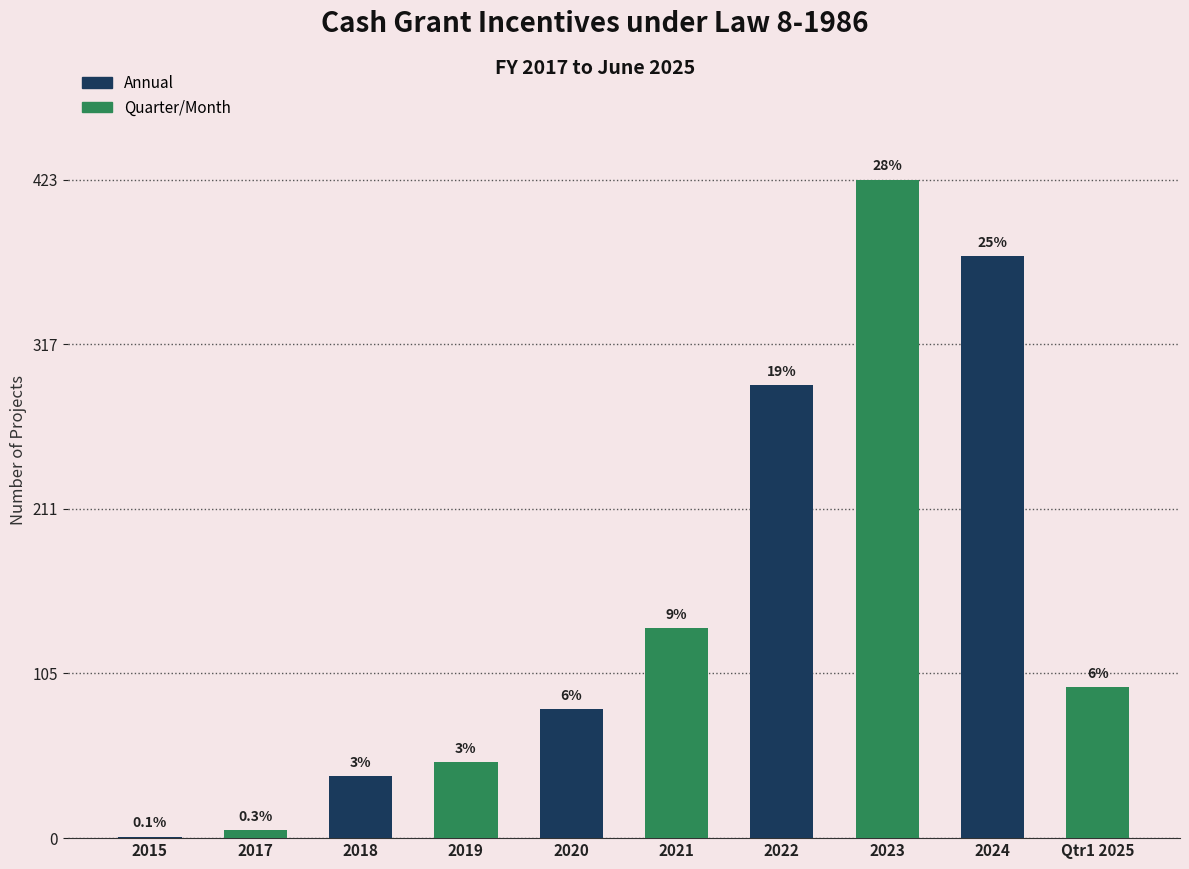

Are the bars horizontal?

No